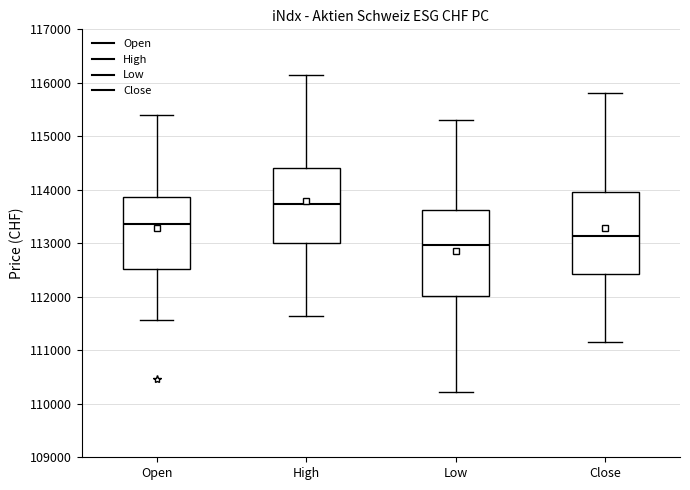

Where is the lower edge of the box for Close on the y-axis? The values are not printed on the chart, so give them approximately, as read against the axis.

112400